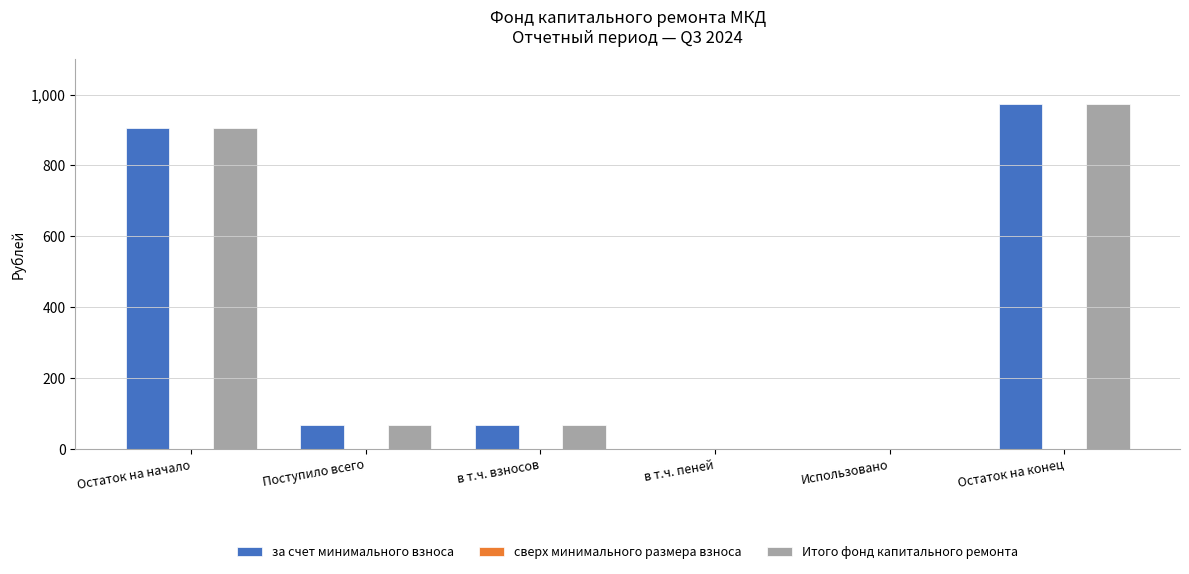

Reading left to right, what are all the values shown in this chart?

за счет минимального взноса: Остаток на начало=905.8	Поступило всего=66.9	в т.ч. взносов=66.9	в т.ч. пеней=0.0	Использовано=0.0	Остаток на конец=972.7
Итого фонд капитального ремонта: Остаток на начало=905.8	Поступило всего=66.9	в т.ч. взносов=66.9	в т.ч. пеней=0.0	Использовано=0.0	Остаток на конец=972.7